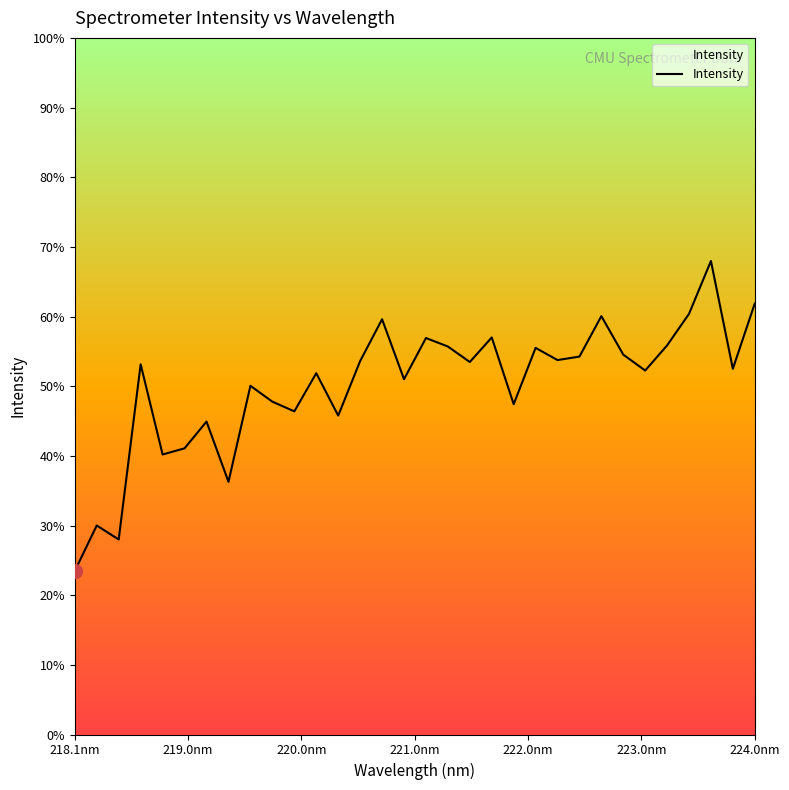

List the labels in order of value, smallest first.

218.0596, 218.442, 218.2508, 219.3979, 218.8244, 219.0156, 219.2067, 220.3533, 219.9712, 221.8812, 219.7801, 219.589, 220.9264, 220.1623, 223.0264, 223.7895, 218.6332, 221.4993, 220.5444, 222.263, 222.4538, 222.8355, 222.0721, 221.3083, 223.2172, 221.1174, 221.6902, 220.7354, 222.6447, 223.408, 223.9802, 223.5987